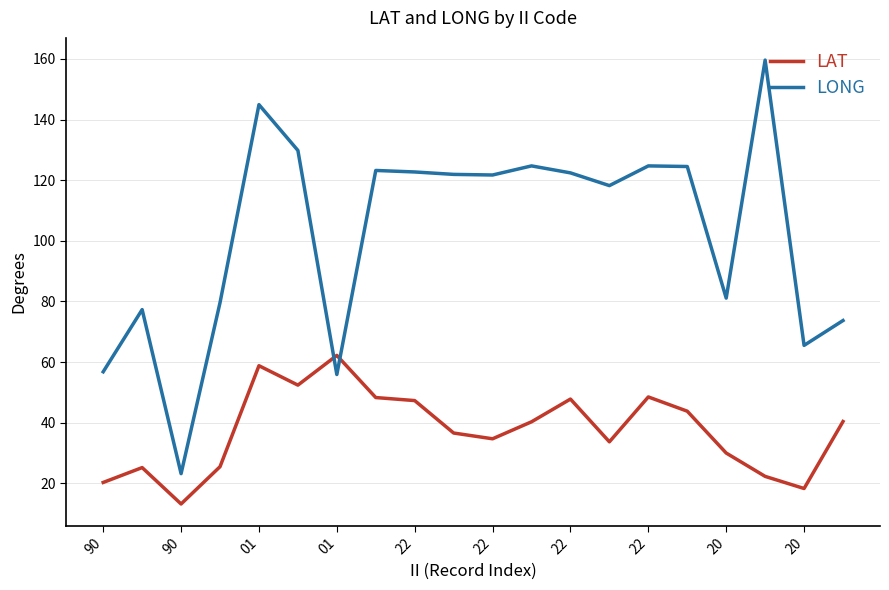

What is the difference between the maximum and minimum values in the LONG series?

136.4